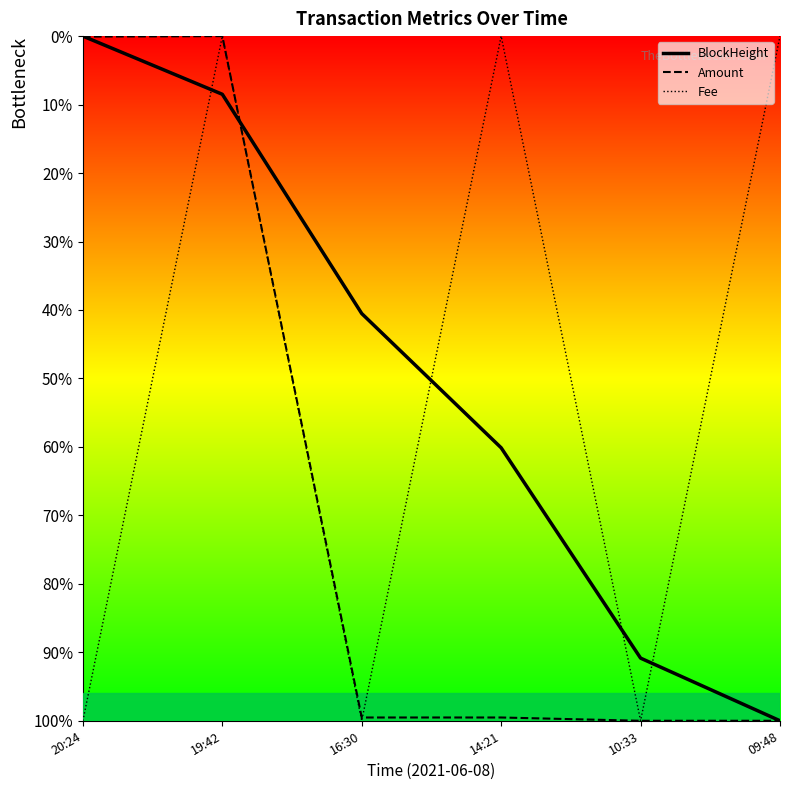

What are all the series names shown in the legend?

BlockHeight, Amount, Fee